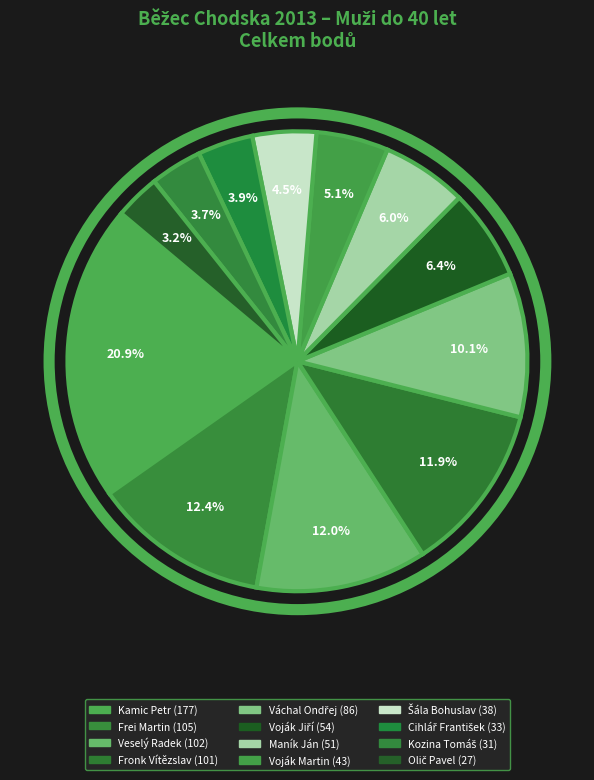

To the nearest percent, what is the combined percentage of Voják Jiří and Váchal Ondřej?

17%